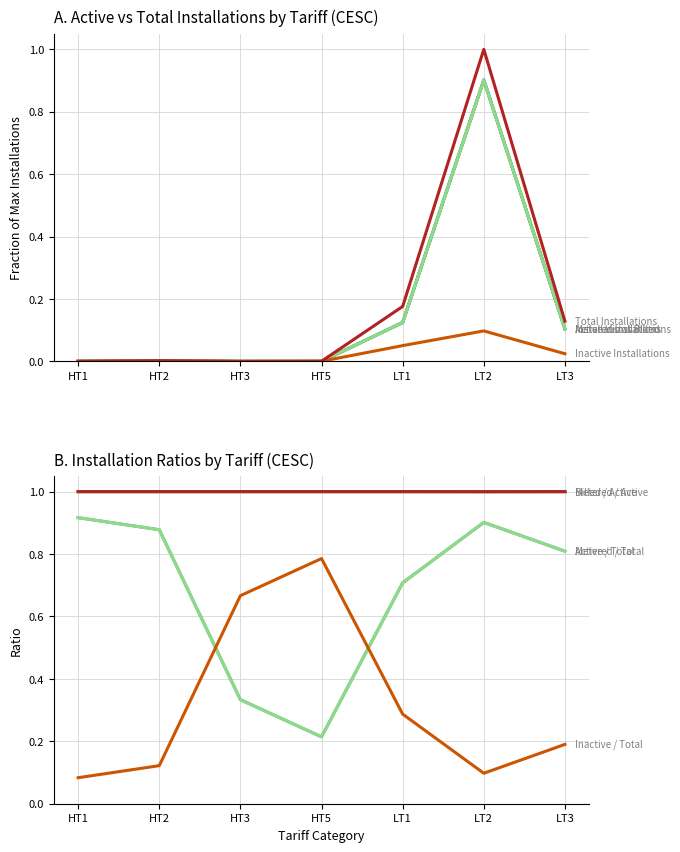

The Total Installations series shows 0.0 at HT1. True or false?

True